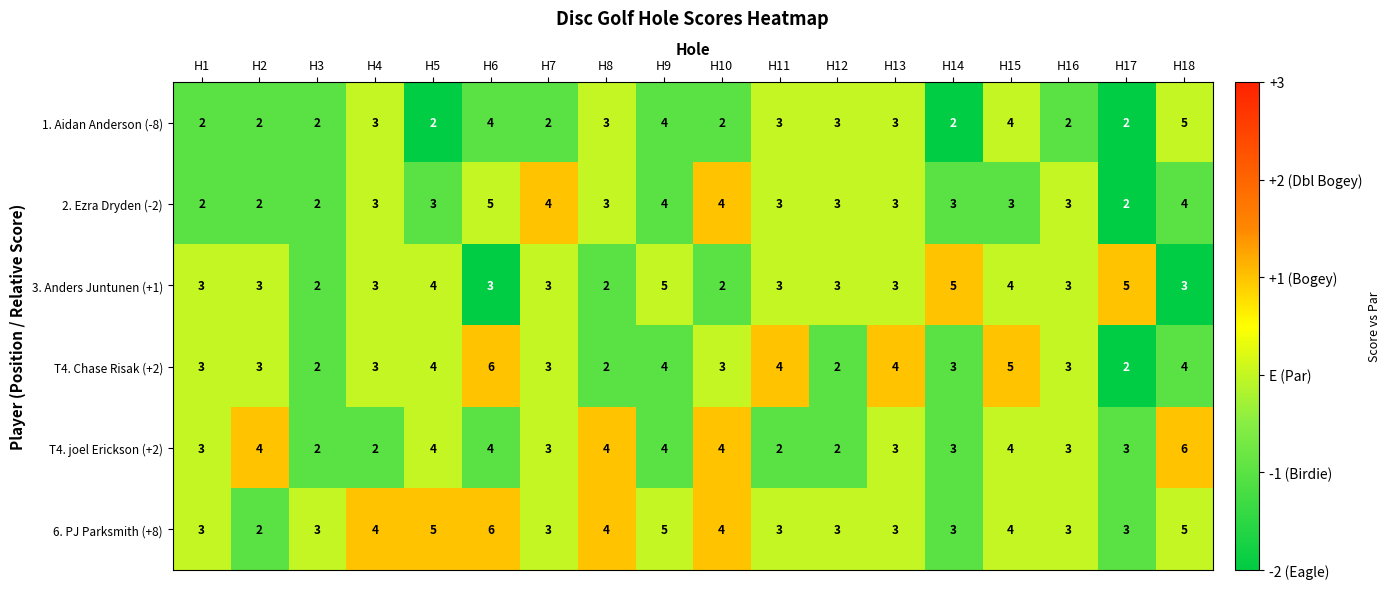

What is the maximum value shown in the chart?

6